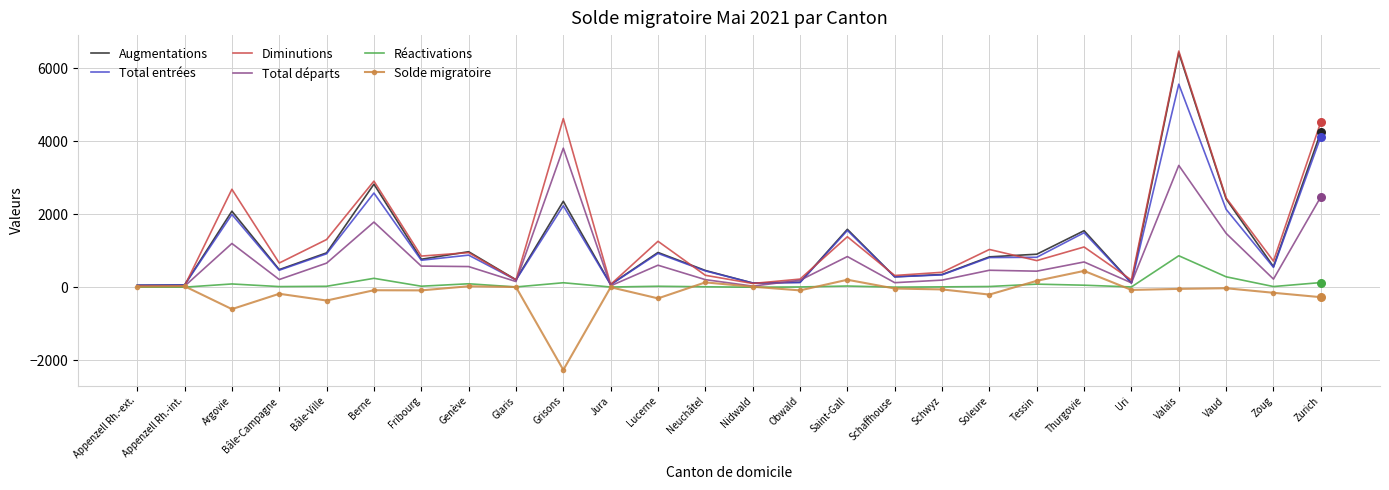

At how many categories does at least one series exceed 5687?

1